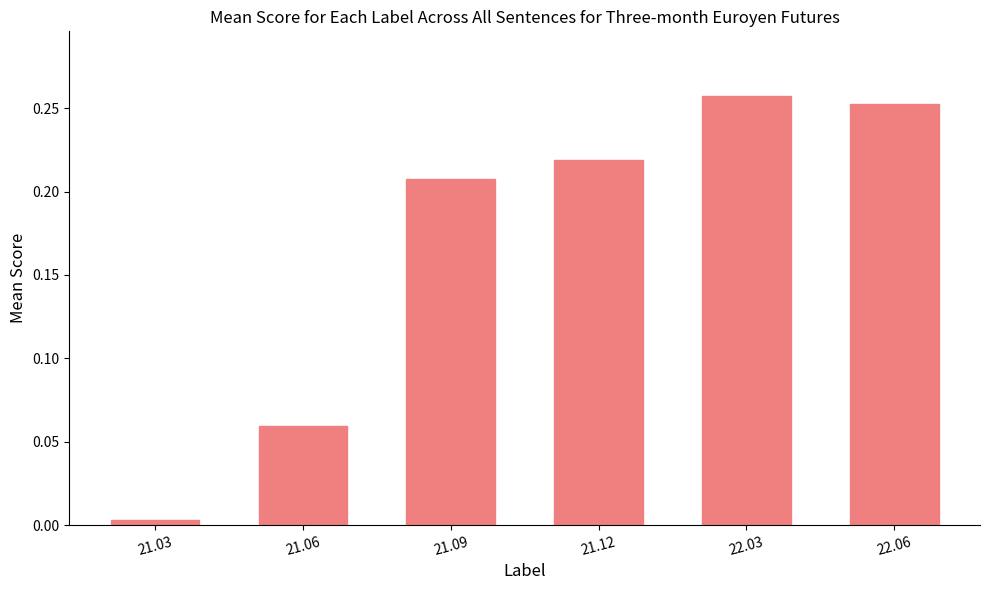

Are the bars grouped side by side (vs. stacked)?

No